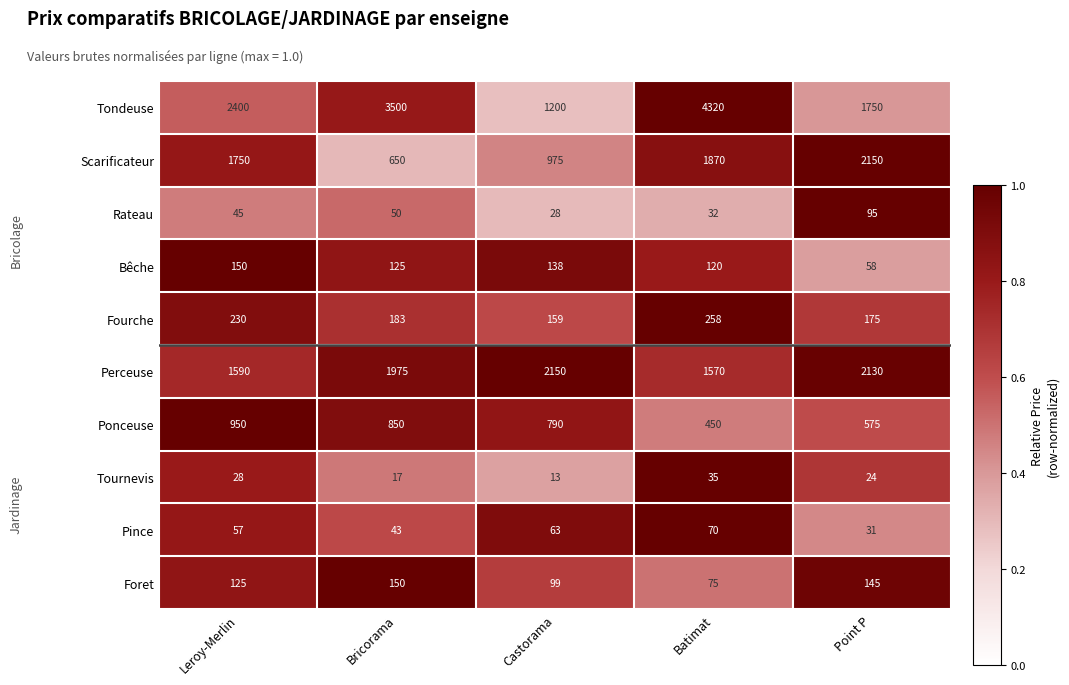

At which category does the chart reach its minimum across all series?

Castorama